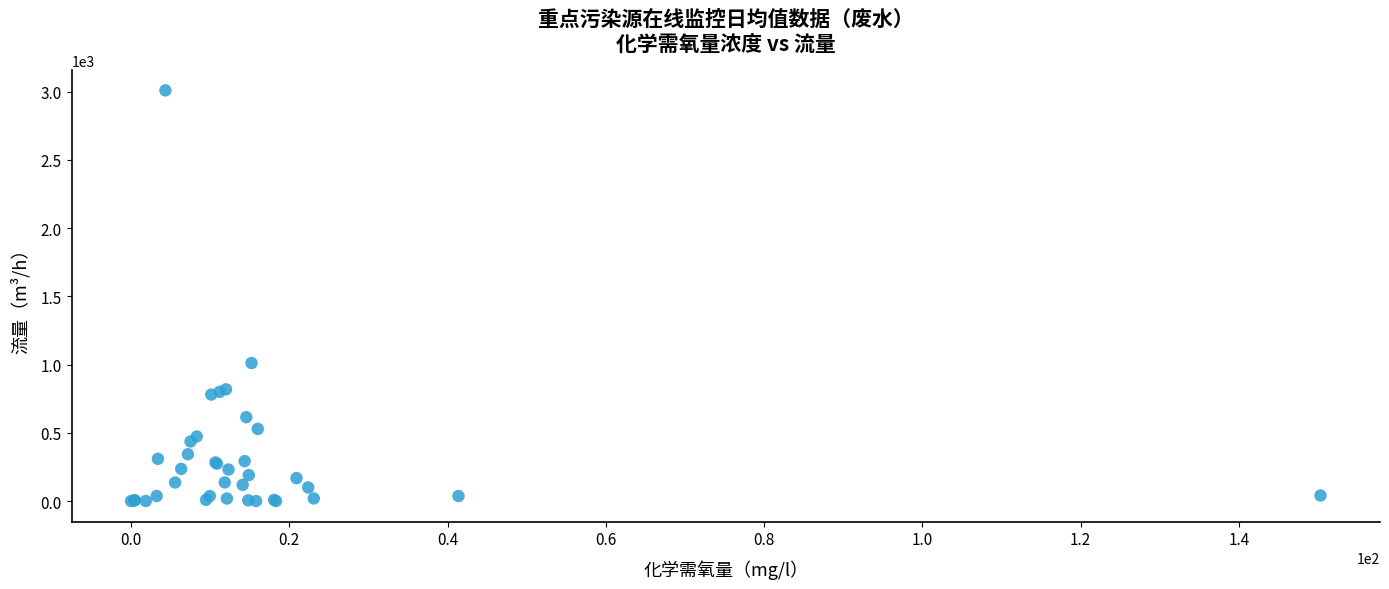

What Y value in the scatter plot is closest to 1504?

1011.5